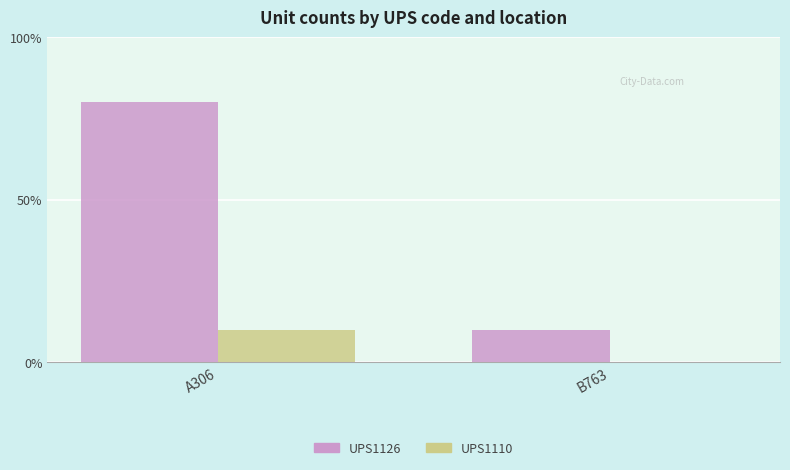

Which has a higher value, B763 or A306?

A306